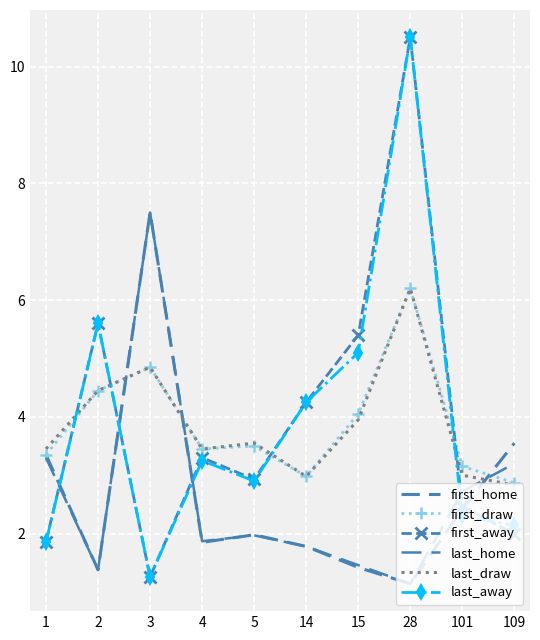

At which category does the chart reach its peak across all series?

28